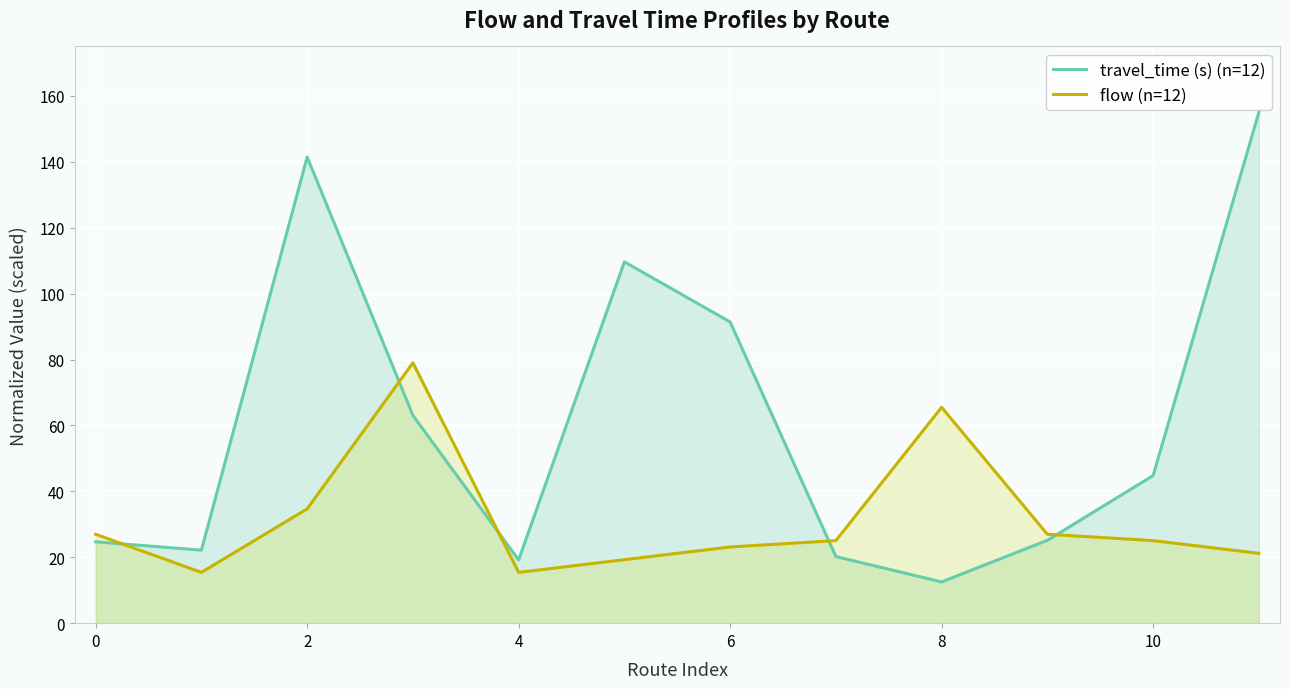

What is the difference between the maximum and minimum values in the travel_time (s) (n=12) series?

142.5